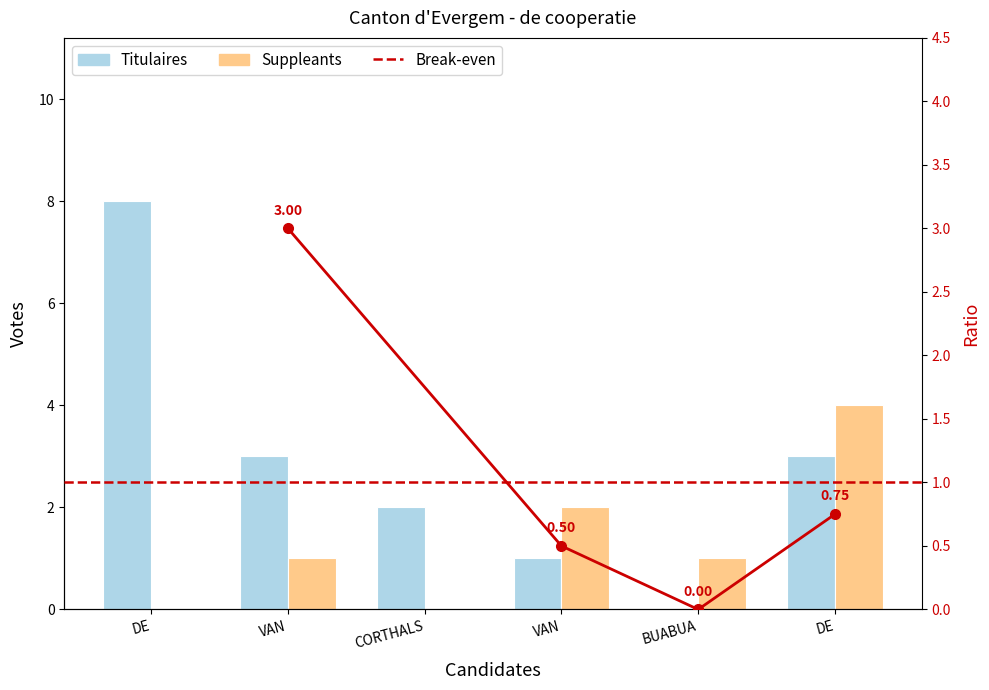

List the series in order of their overall mean, highest first.

Titulaires, Suppleants